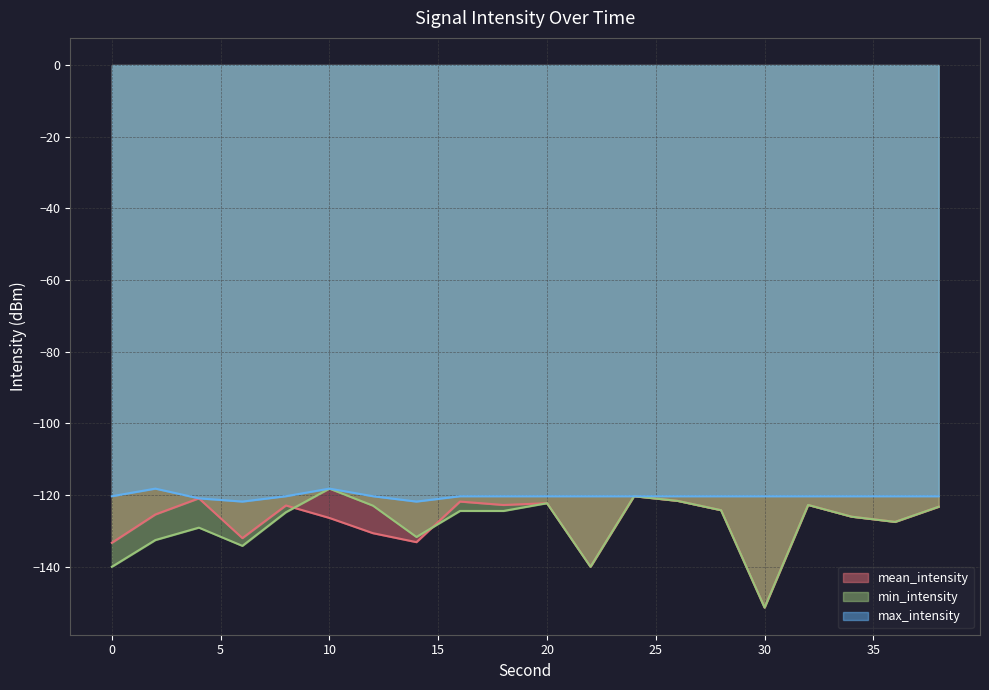

Which series has the largest range (max minus min)?

min_intensity